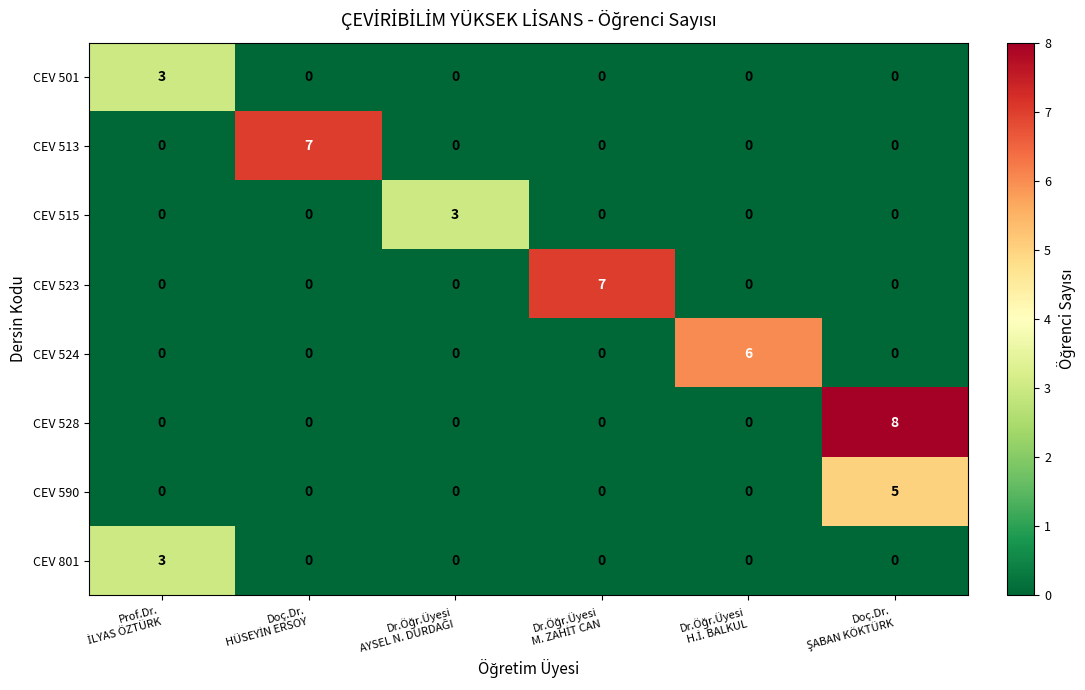

Which series has the largest total across all categories?

CEV 528